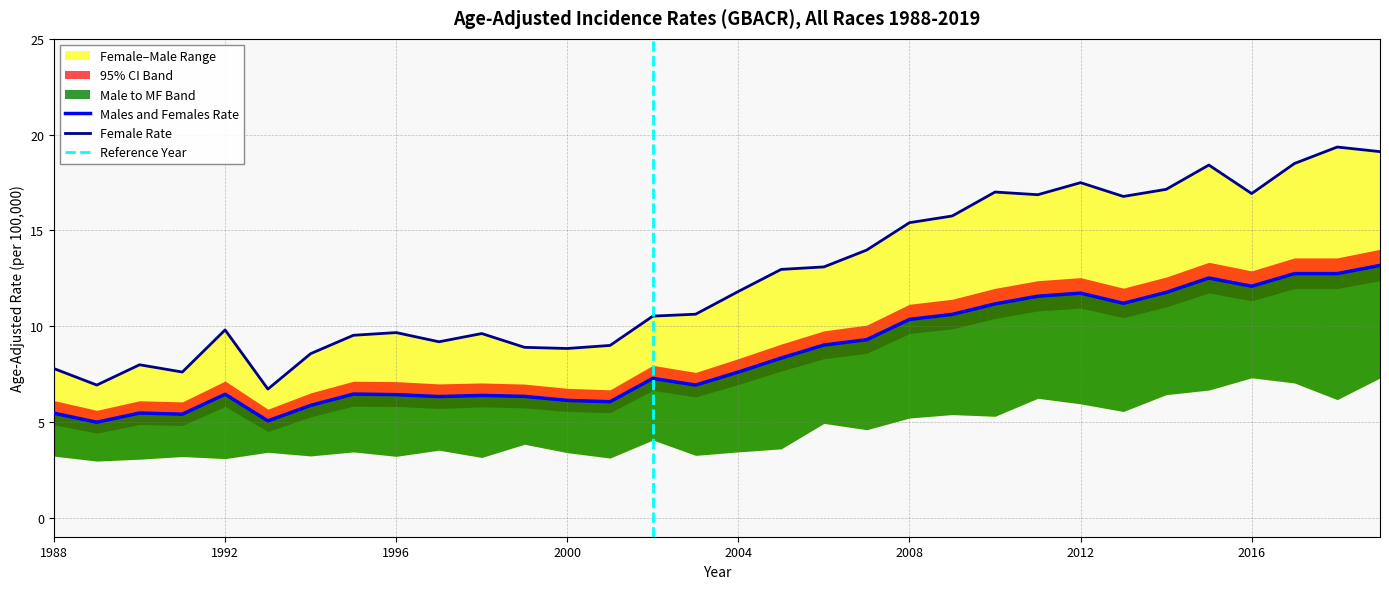

Rank the categories by Male Rate value from highest to lowest.

2016, 2019, 2017, 2015, 2014, 2011, 2018, 2012, 2013, 2009, 2010, 2008, 2006, 2007, 2002, 1999, 2005, 1997, 1995, 2004, 1993, 2000, 2003, 1994, 1988, 1996, 1991, 1998, 2001, 1992, 1990, 1989